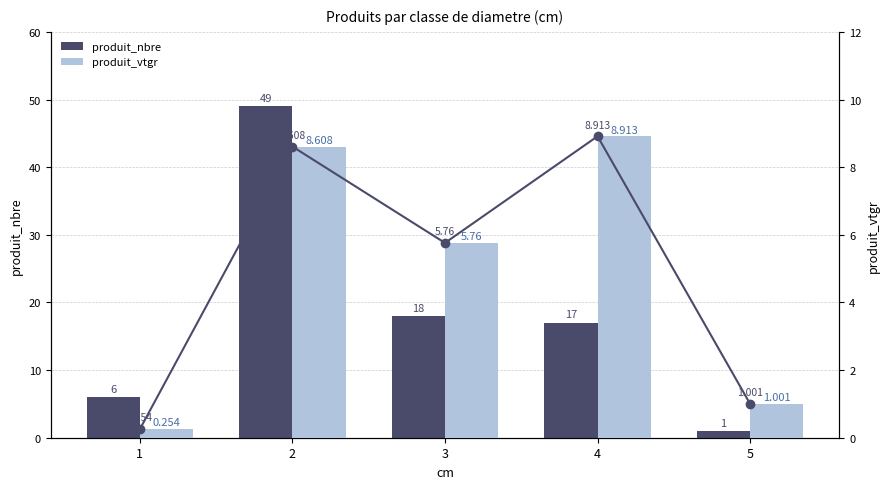

How many values in the produit_vtgr (trend) series are below 5?

2